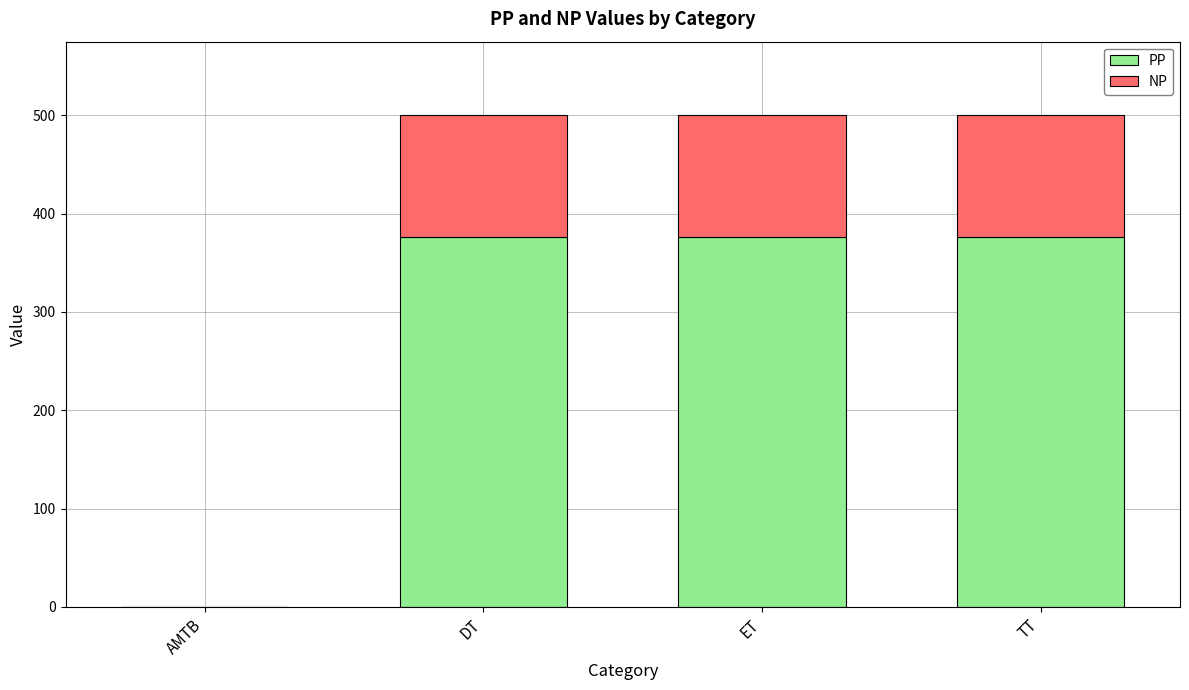

What is the total value across all series at TT?

500